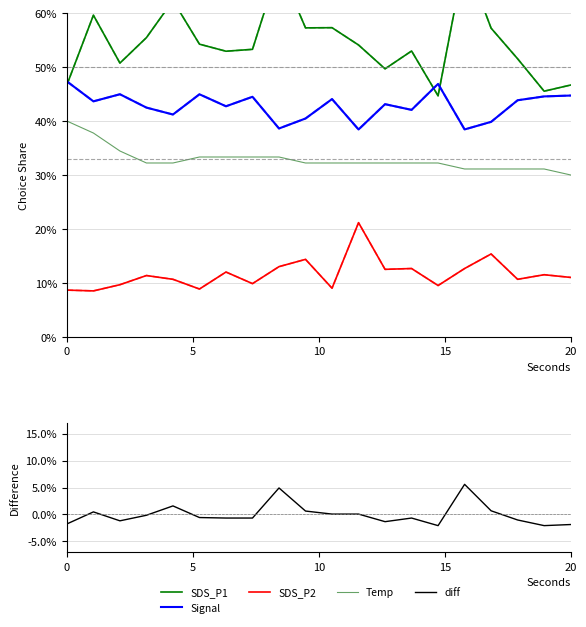

At how many categories does at least one series exceed 0?

20